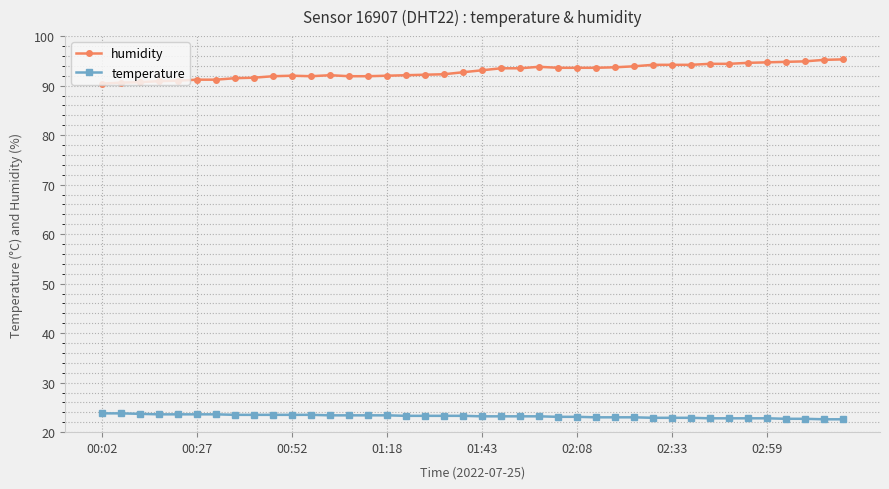

What is the average value of the humidity series?

92.9